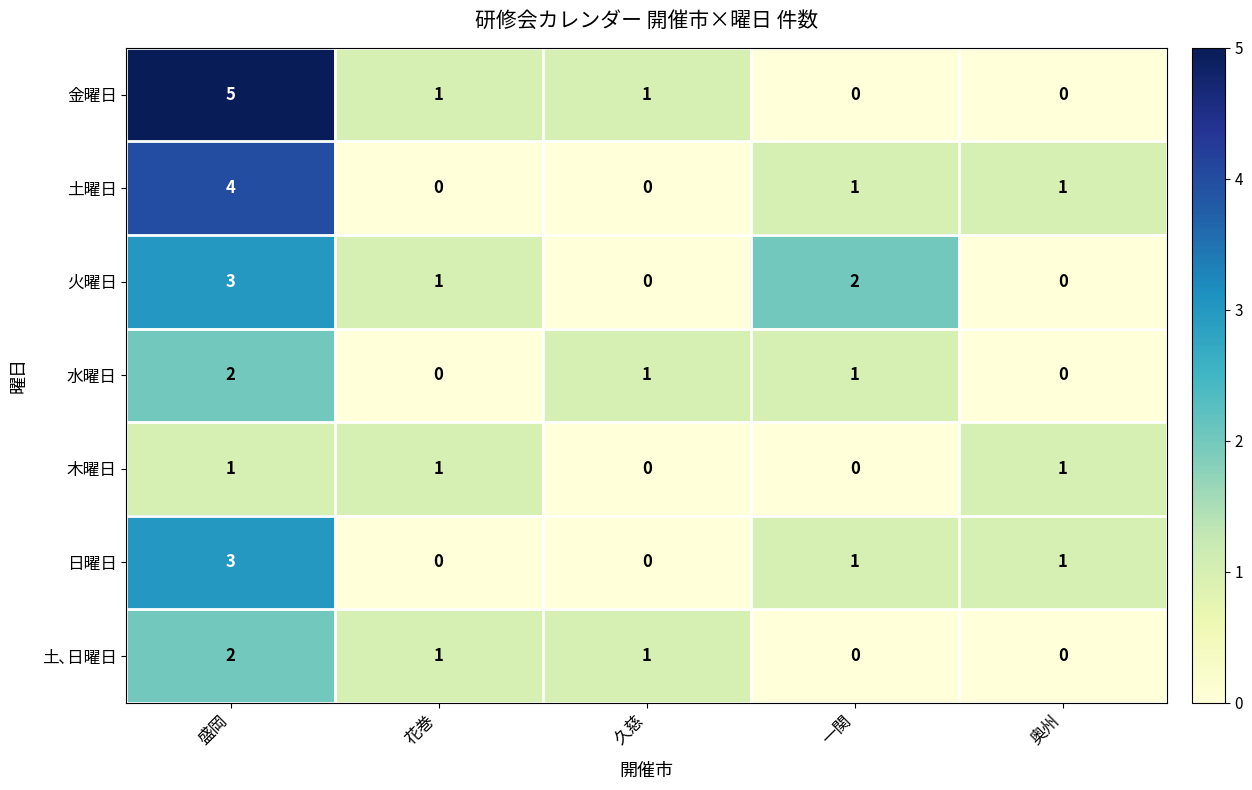

Which series has the largest total across all categories?

金曜日